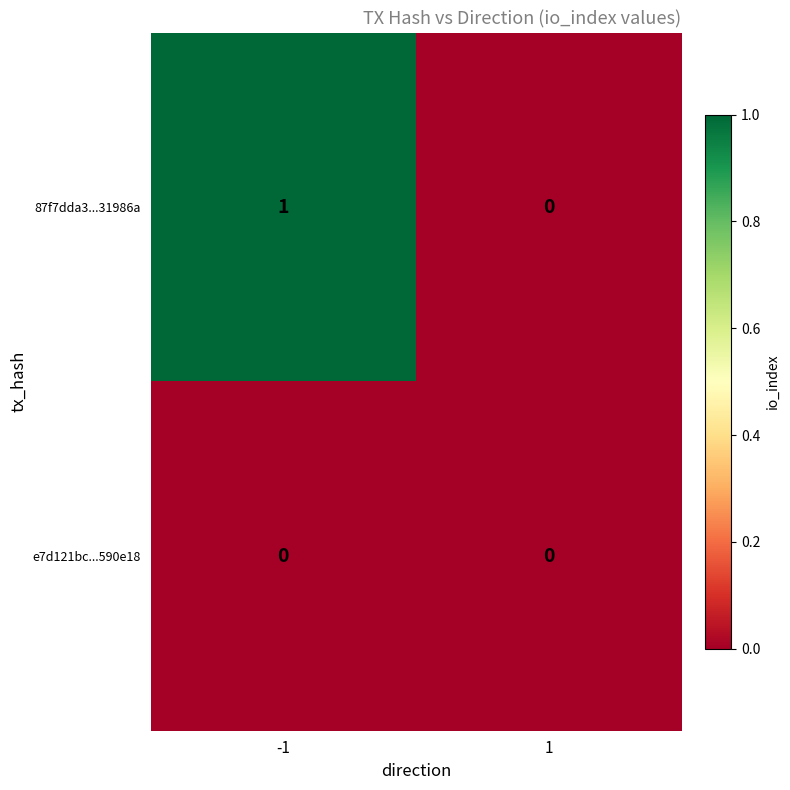

True or false: 87f7dda3...31986a has a value of 0 at -1.

False